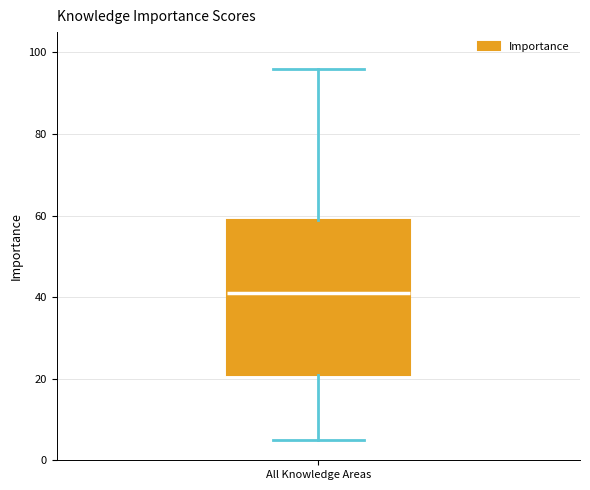

Read this box plot against the y-axis: the position of the median line, the range covered by the box, and the ends of both whiskers. The values are not printed on the chart, so give them approximately, as read against the axis.

median 42, box 22 to 60, whiskers 6 to 96